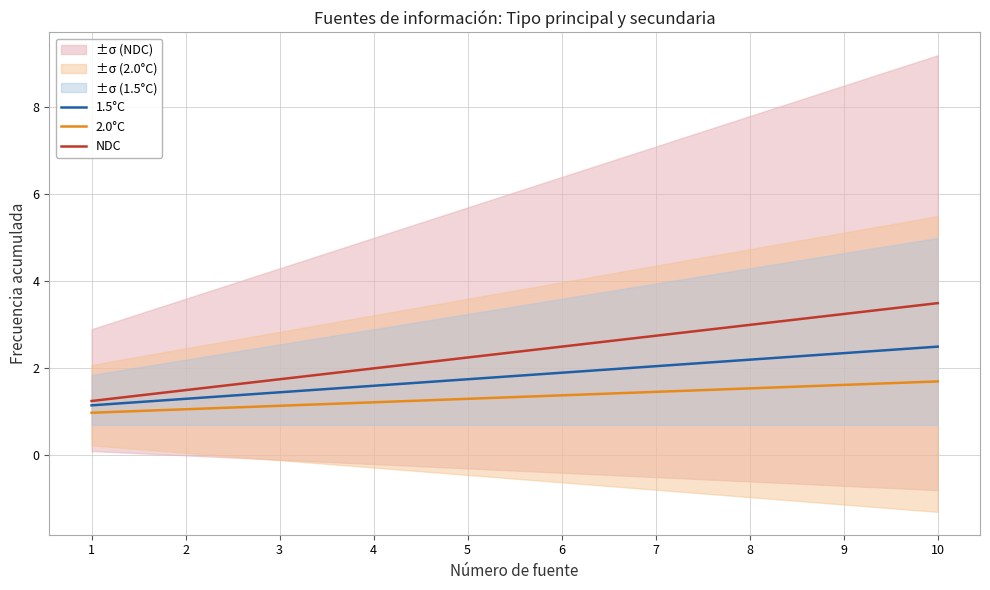

Reading right to left, transcribe all the data shown in this chart.

1.5°C: 10=2.5	9=2.3	8=2.2	7=2.0	6=1.9	5=1.8	4=1.6	3=1.4	2=1.3	1=1.1
2.0°C: 10=1.7	9=1.6	8=1.5	7=1.5	6=1.4	5=1.3	4=1.2	3=1.1	2=1.1	1=1.0
NDC: 10=3.5	9=3.2	8=3.0	7=2.8	6=2.5	5=2.2	4=2.0	3=1.8	2=1.5	1=1.2